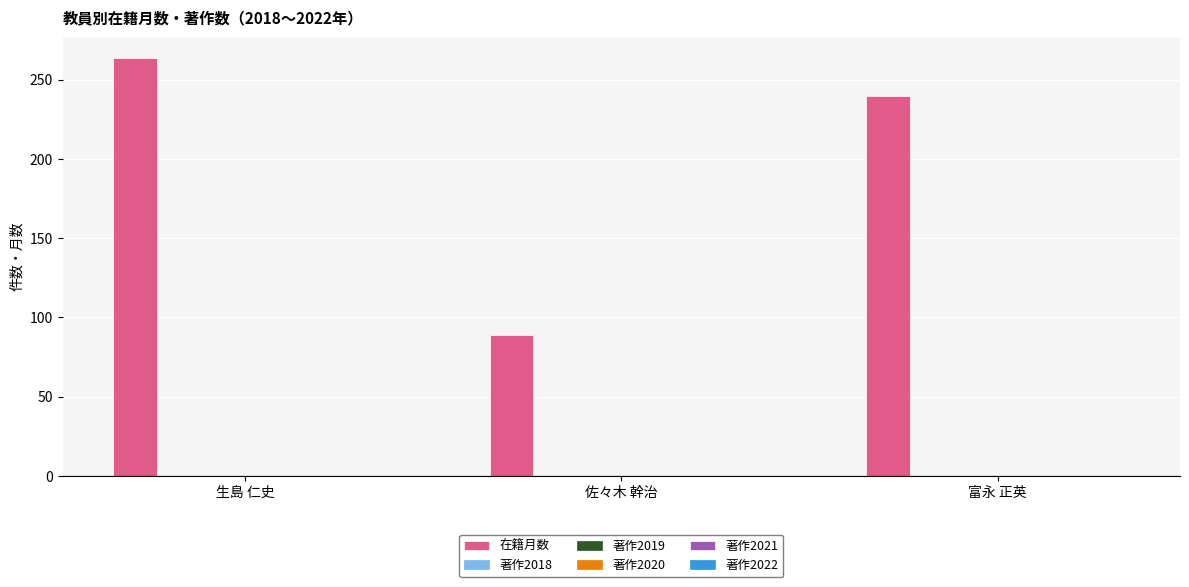

Reading left to right, transcribe all the data shown in this chart.

264	89	240